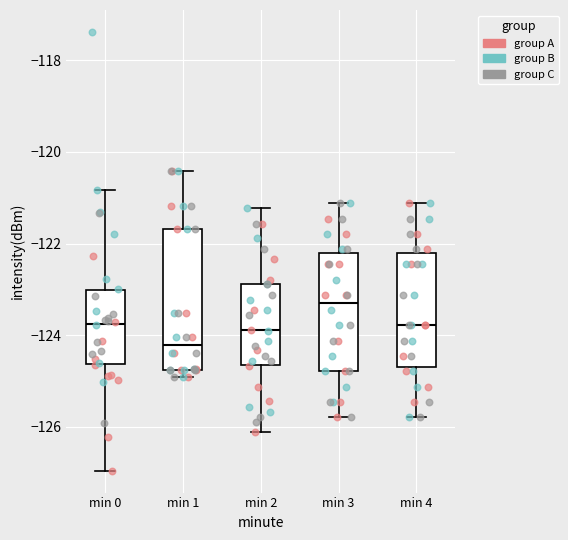

Where does the median line of the box for min 4 sit on the y-axis? The values are not printed on the chart, so give them approximately, as read against the axis.

-123.8